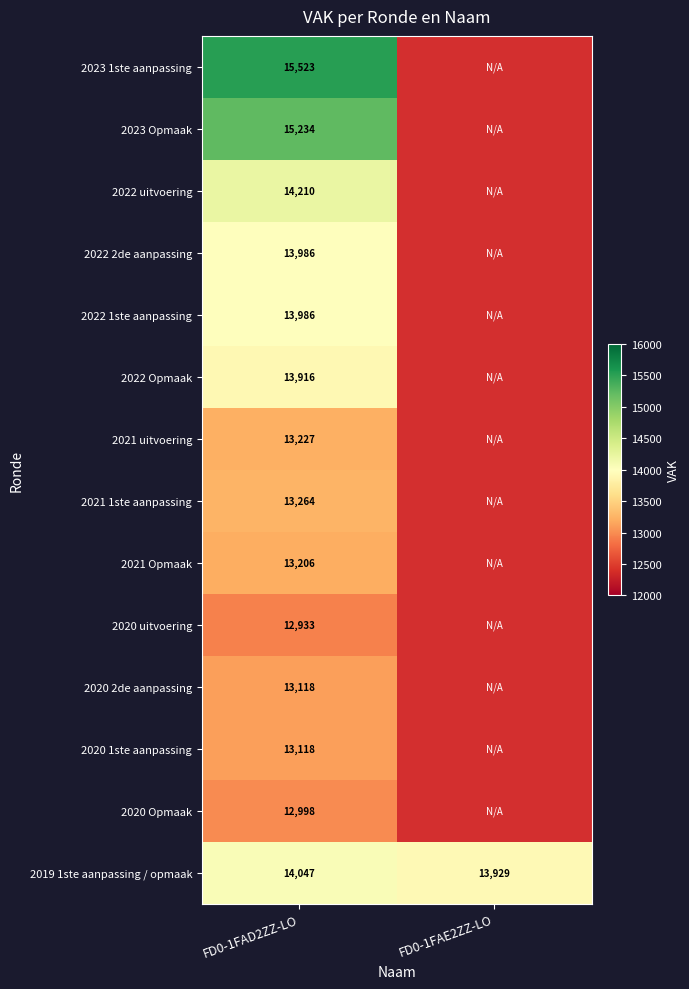

Is it true that 2020 Opmaak equals 12998 at FD0-1FAD2ZZ-LO?

True